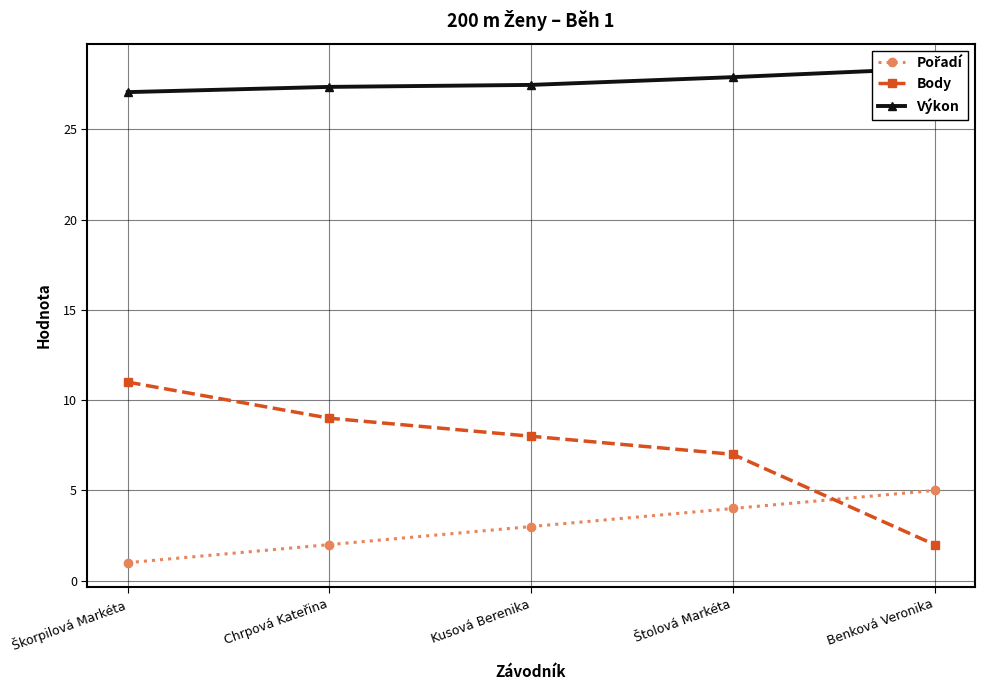

List the series in order of their peak value, lowest first.

Pořadí, Body, Výkon